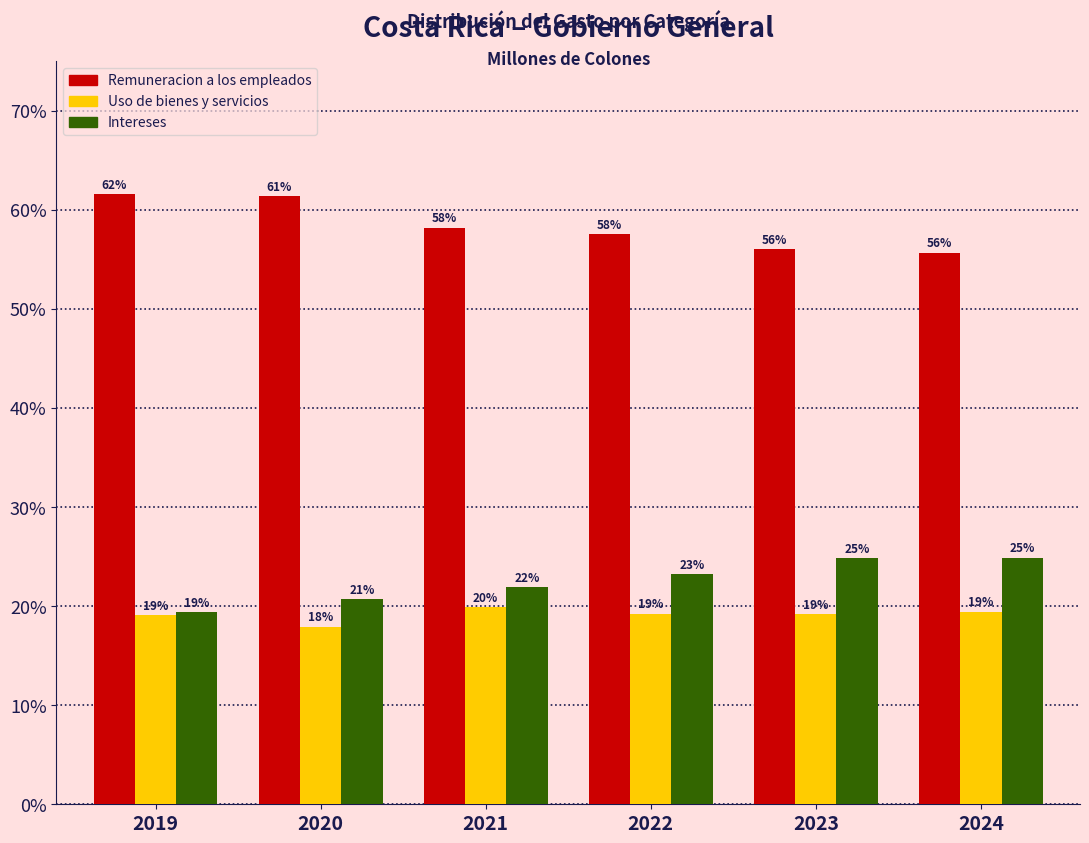

At how many categories does at least one series exceed 29?

6